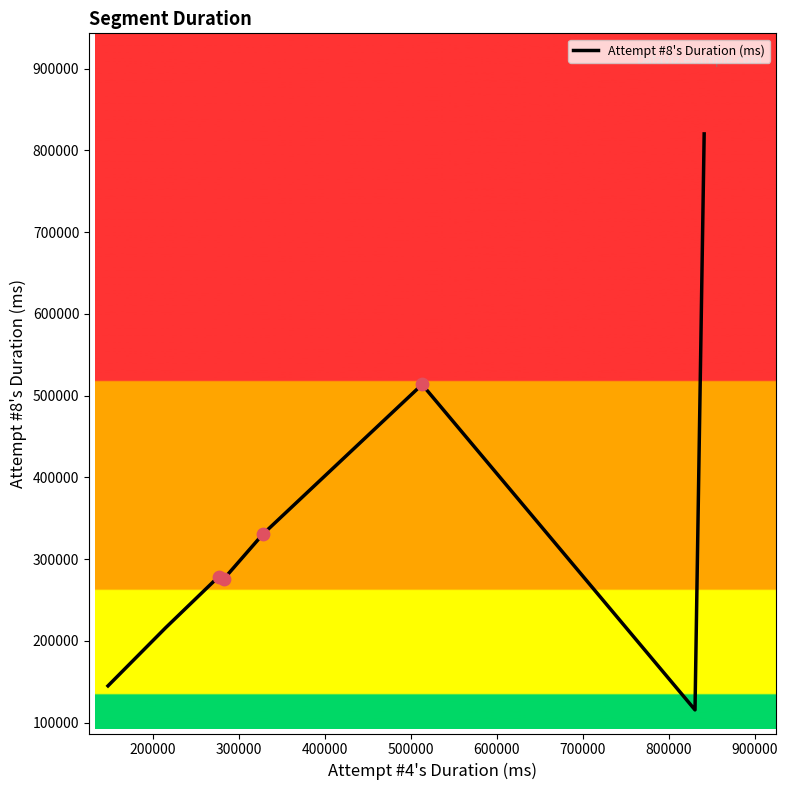

True or false: there are more than 2 points higher than both neighbors.

False